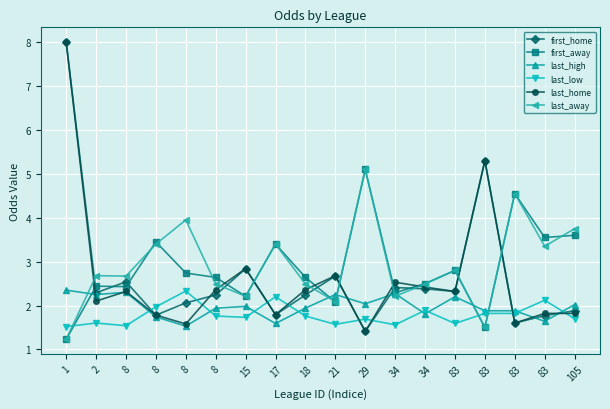

Count the number of data series in this chart.

6